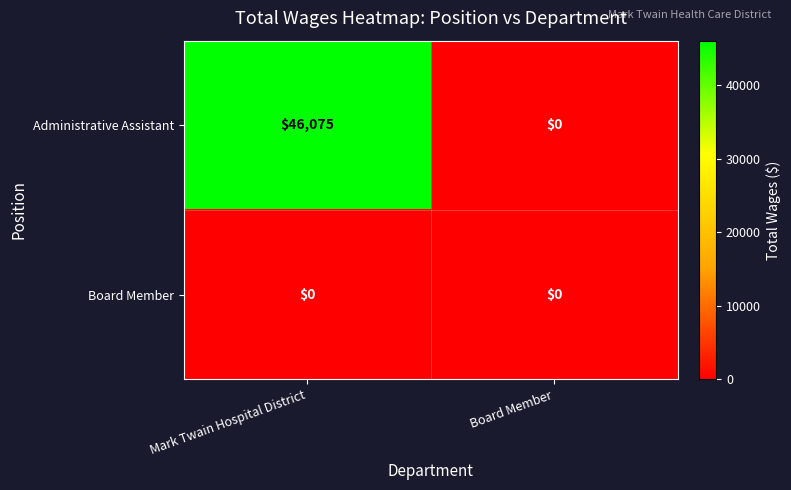

Which series has the largest total across all categories?

Administrative Assistant